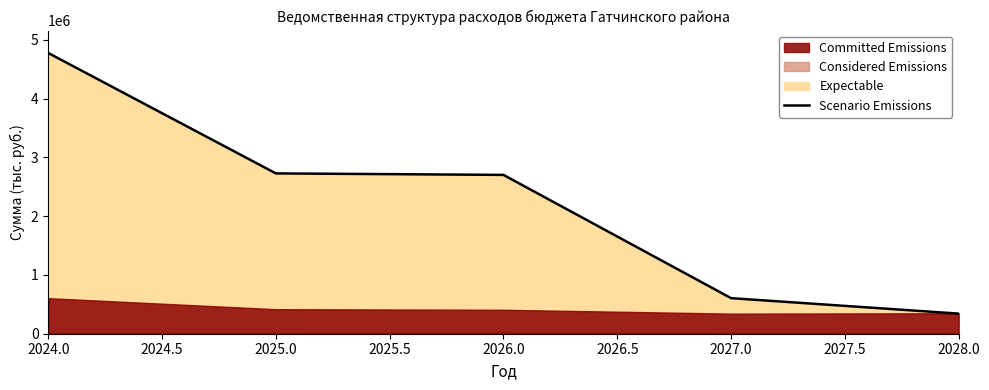

What is the value of the 3rd point from the left?

2703327.6